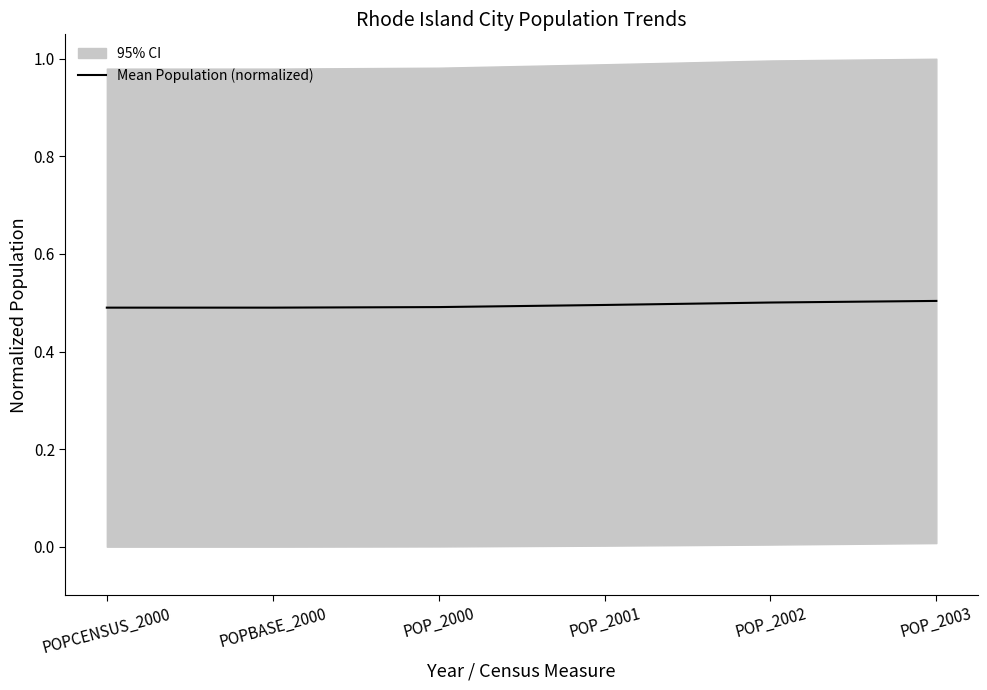

The value at POP_2002 is 0.5. True or false?

True